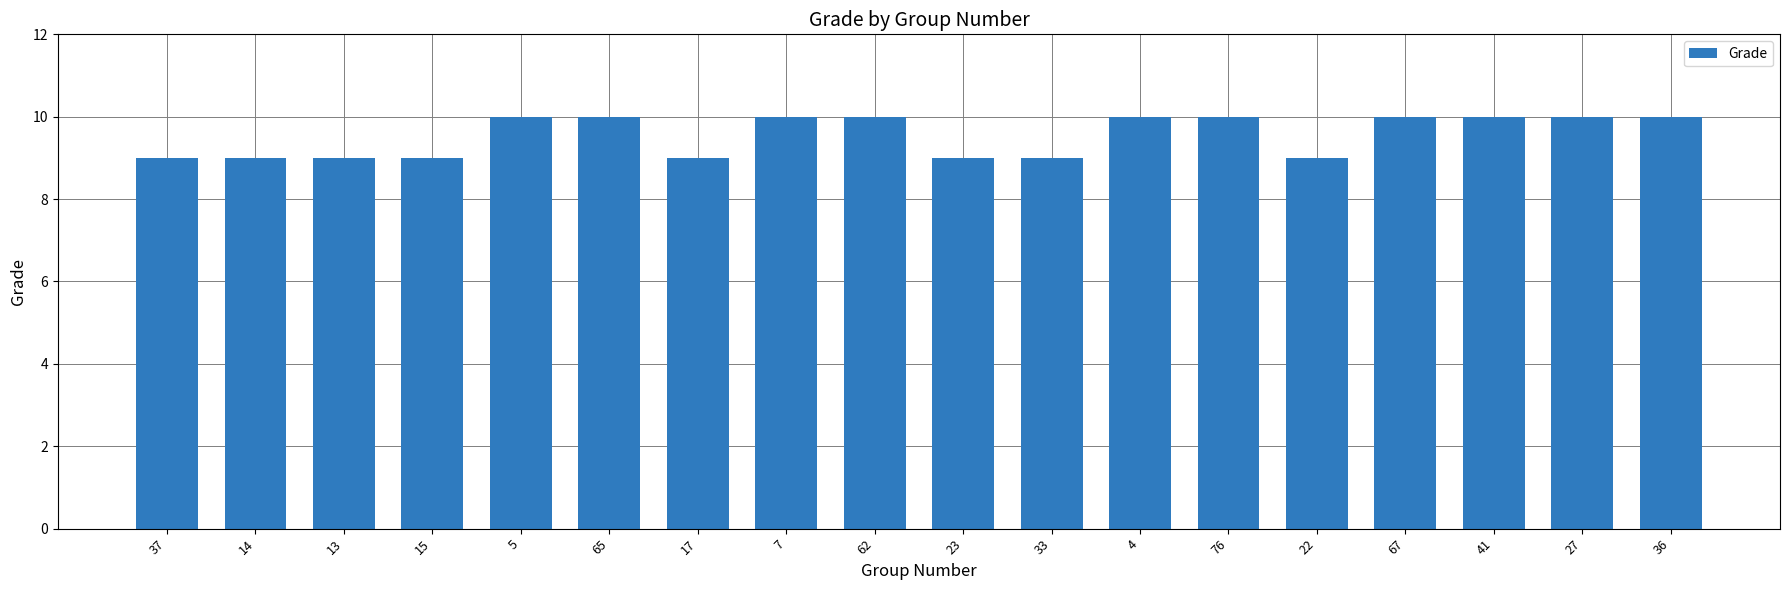

The value at 76 is 10. True or false?

True